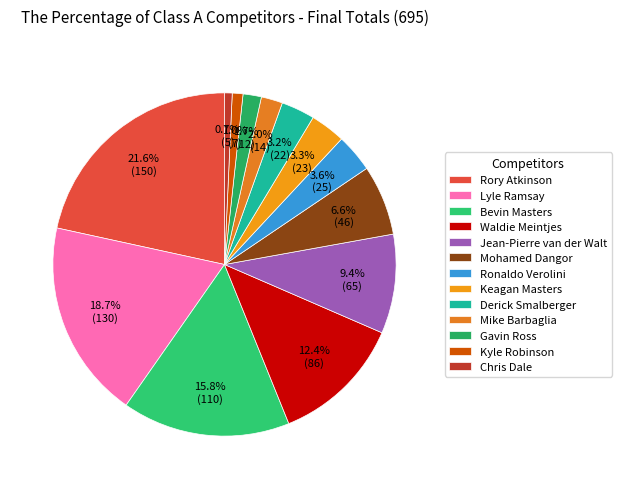

What portion of the pie excludes Kyle Robinson?

99.0%